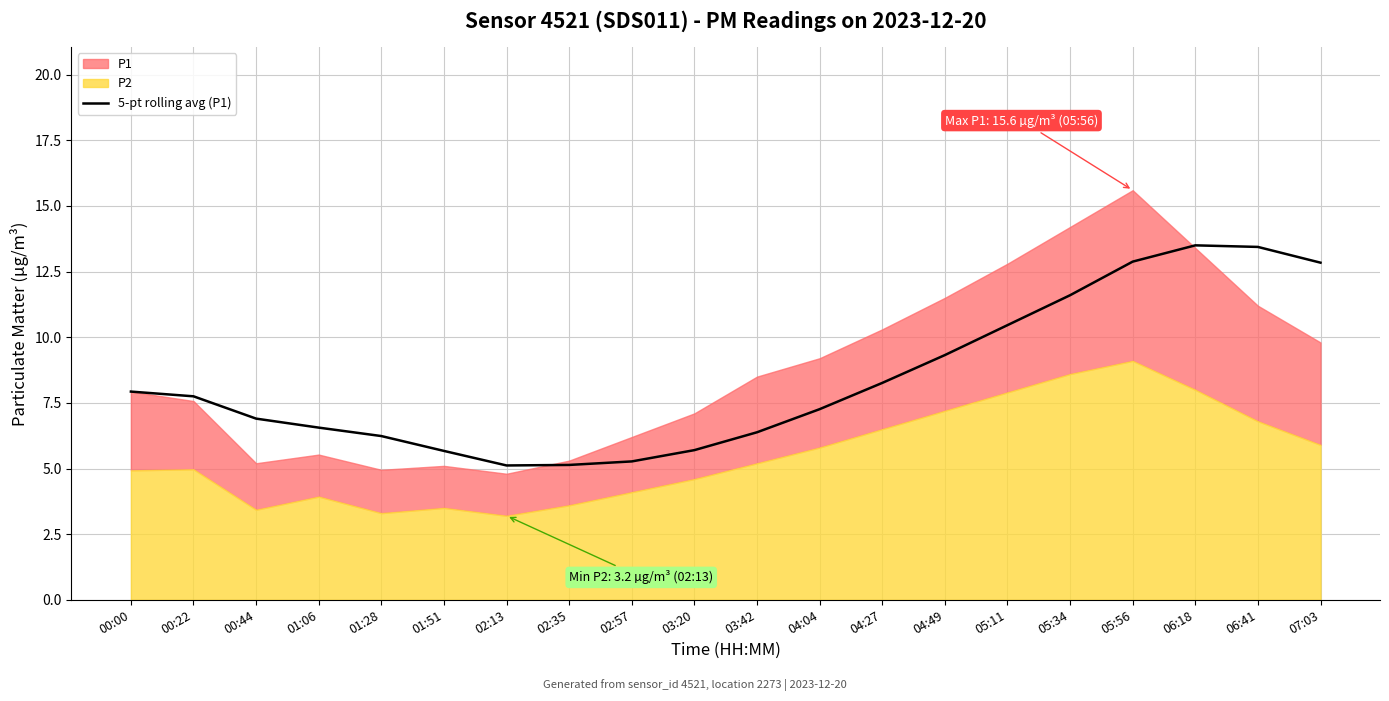

What is the minimum value for 5-pt rolling avg (P1)?

5.1